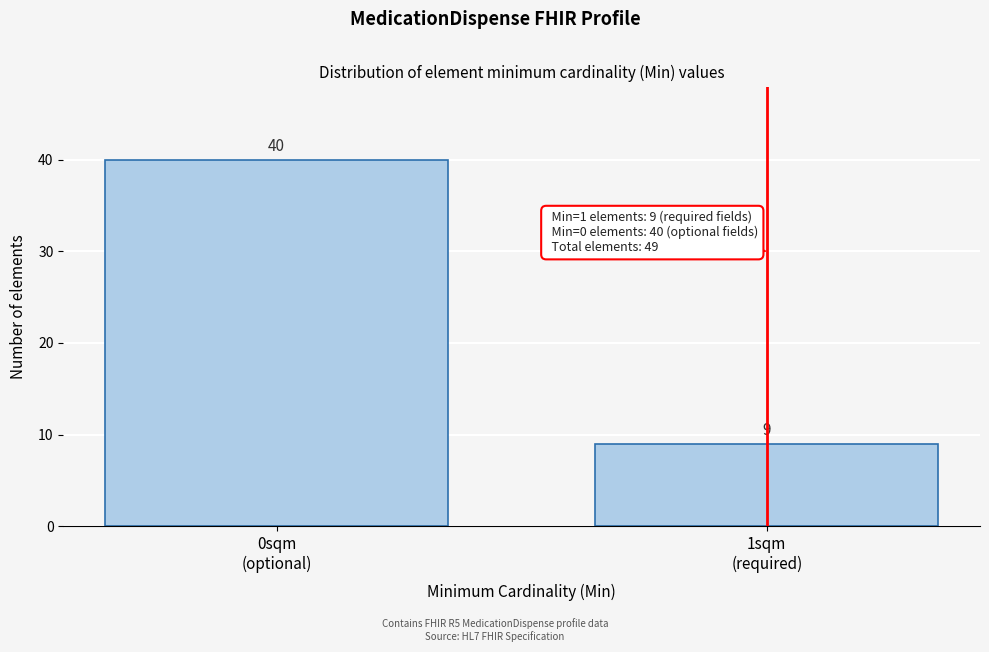

Reading right to left, what are all the values shown in this chart?

9	40